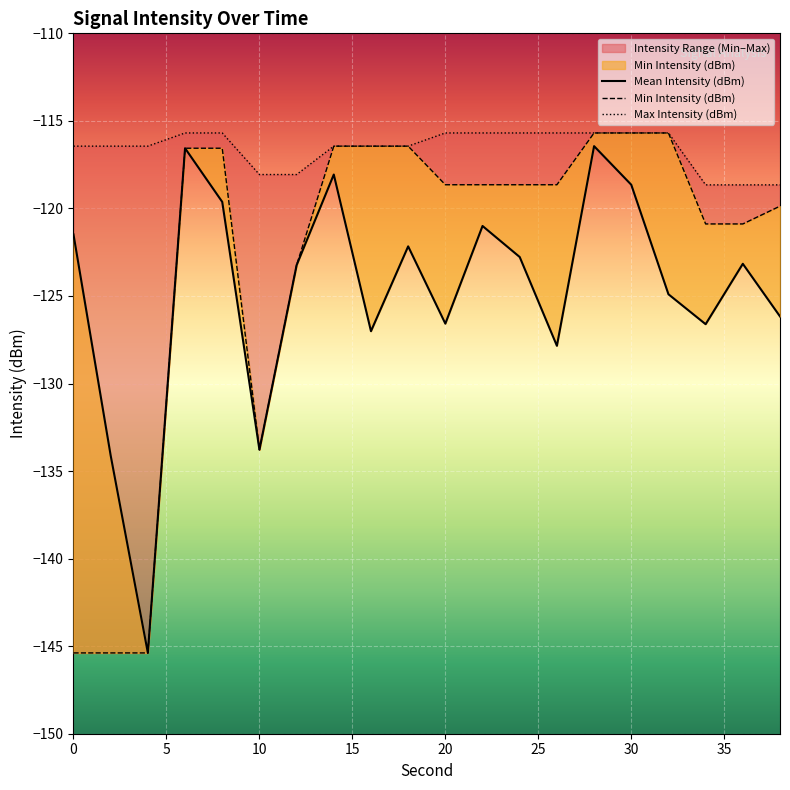

What is the spread (max minus min) of values at 20?

10.9